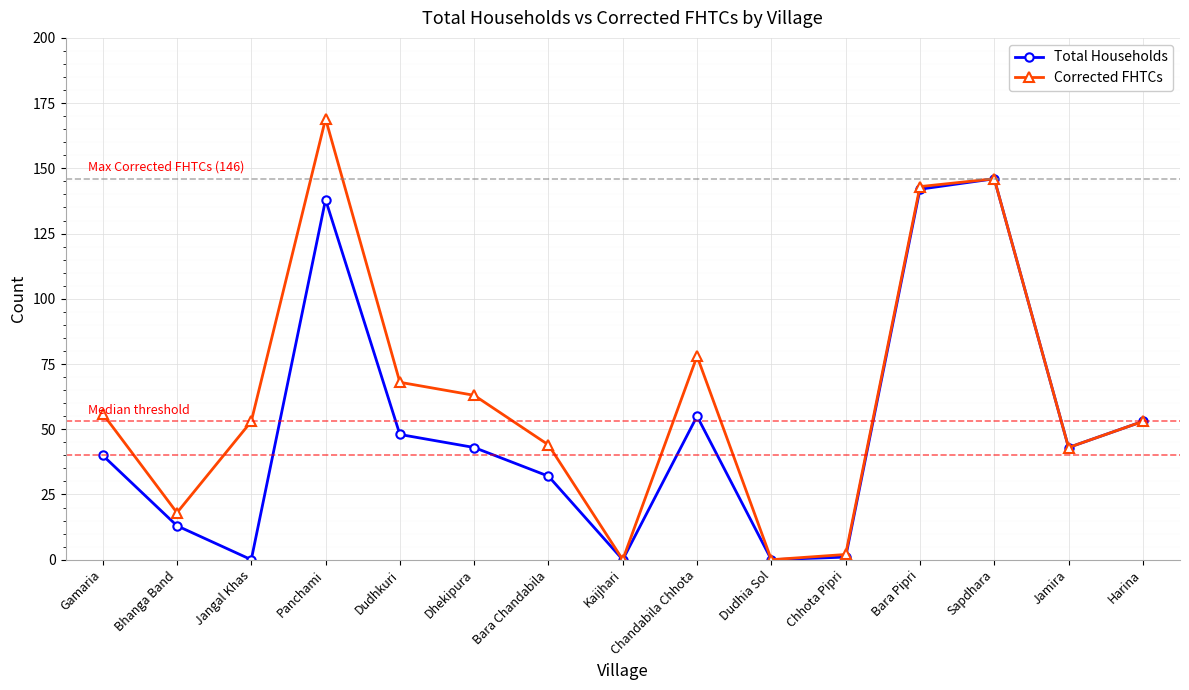

At which category does Total Households reach its first local peak?

Panchami